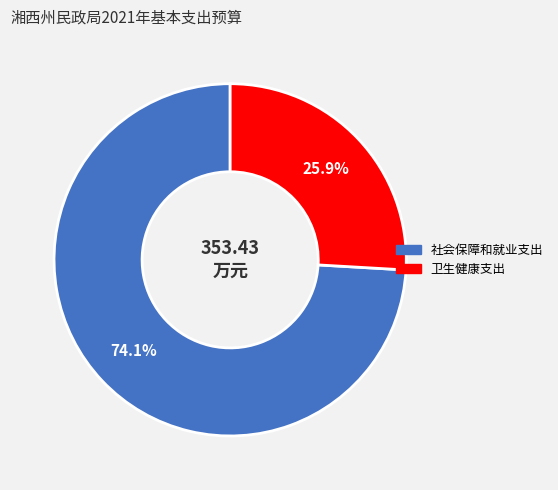

True or false: 卫生健康支出 accounts for 26% of the total.

True